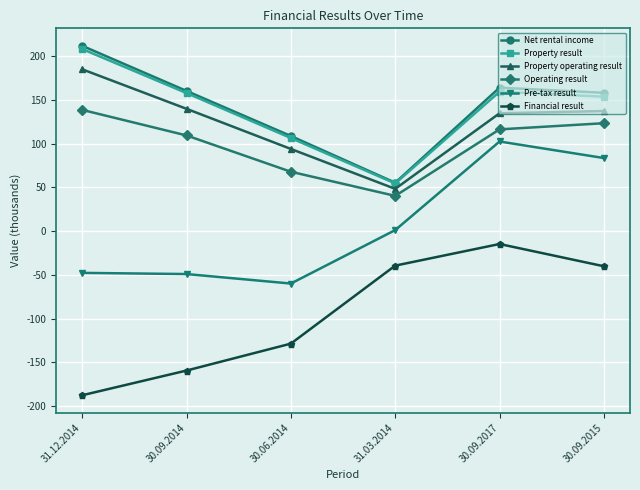

What is the label of the 2nd point from the right?

30.09.2017